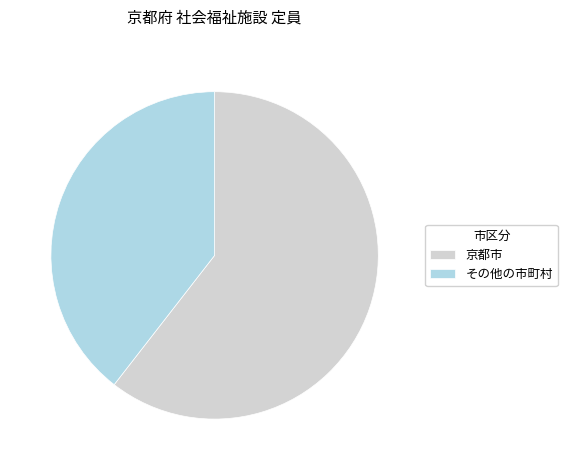

Which slice represents more than half of the pie?

京都市